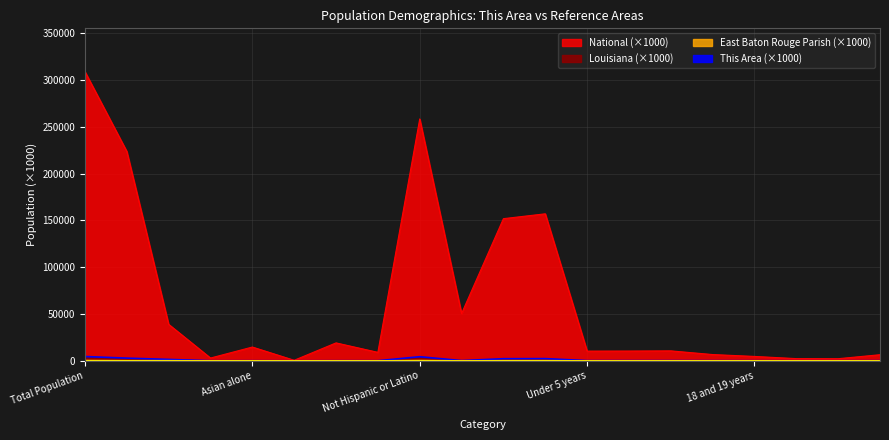

The This Area series shows 18.7 at Male. True or false?

True